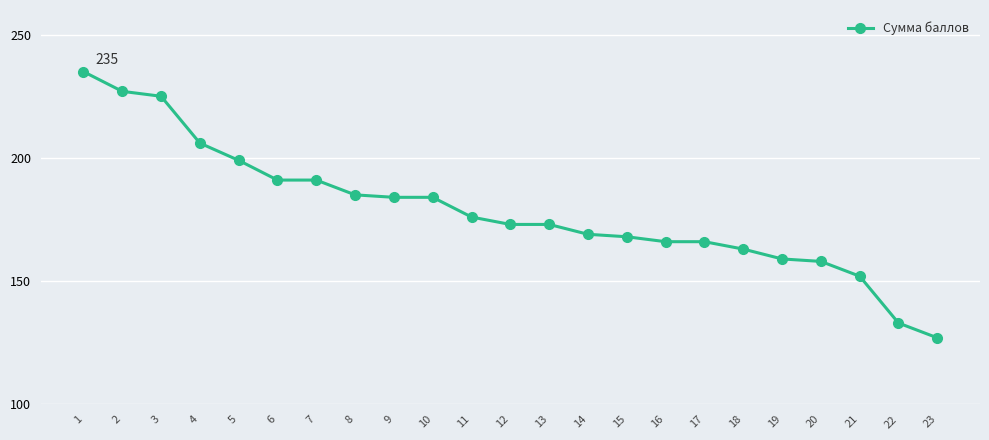

Where does the data first go above 173?

1